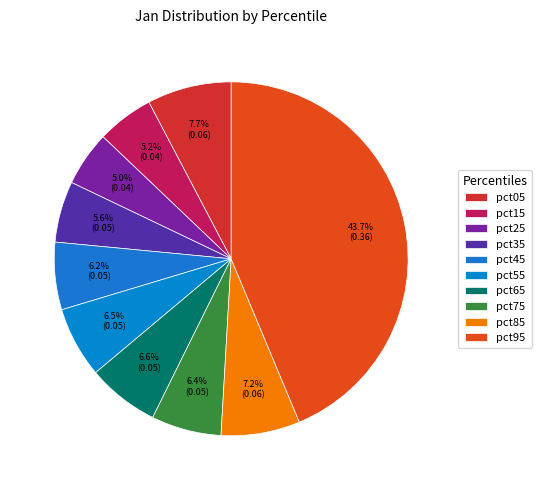

Is it true that pct55 is 16% of the pie?

False